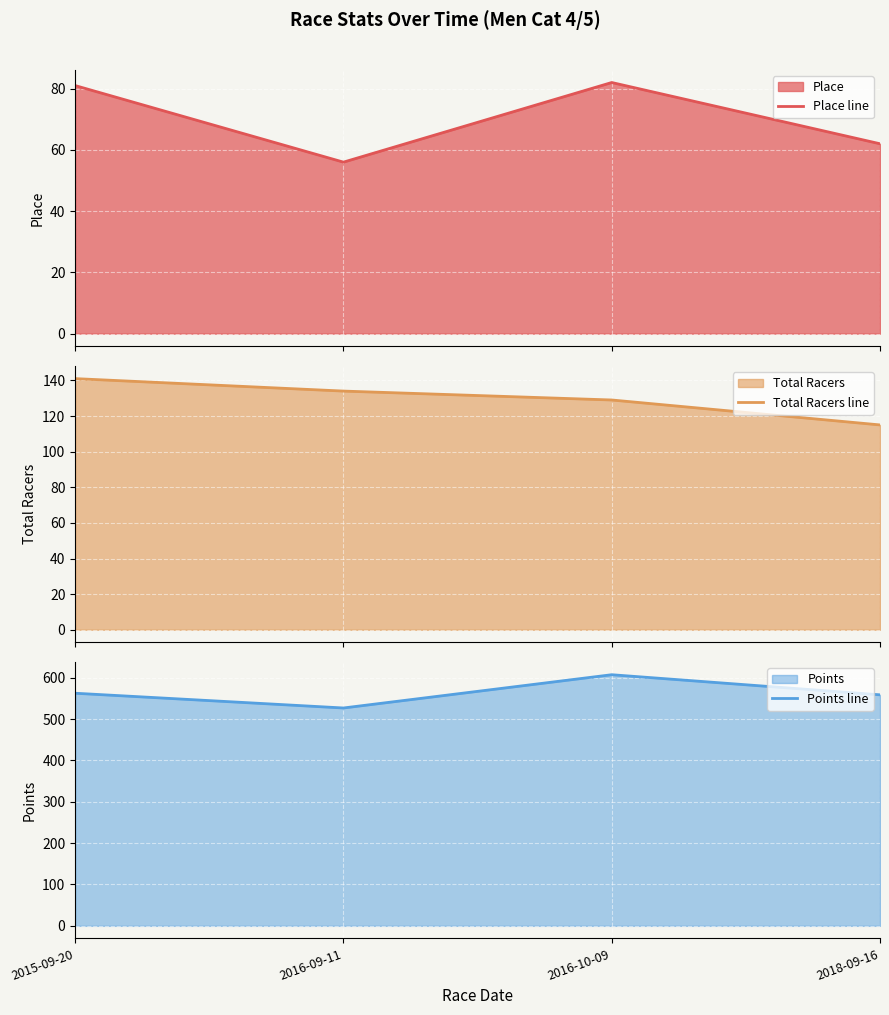

How many data points in Place line are less than 81?

2